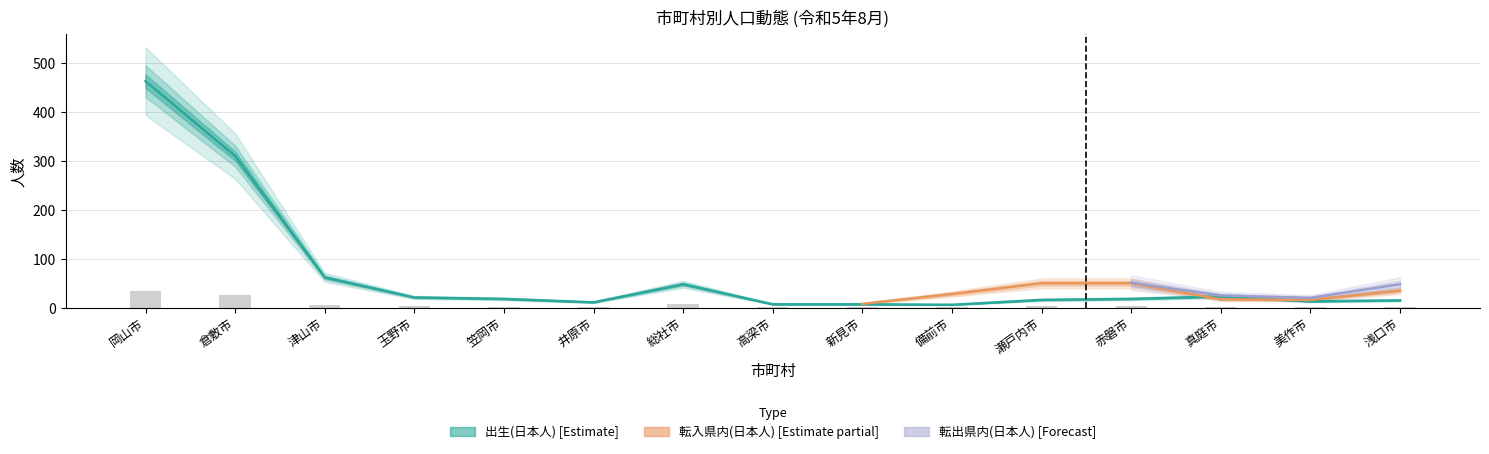

Which label corresponds to the smallest value in the chart?

新見市